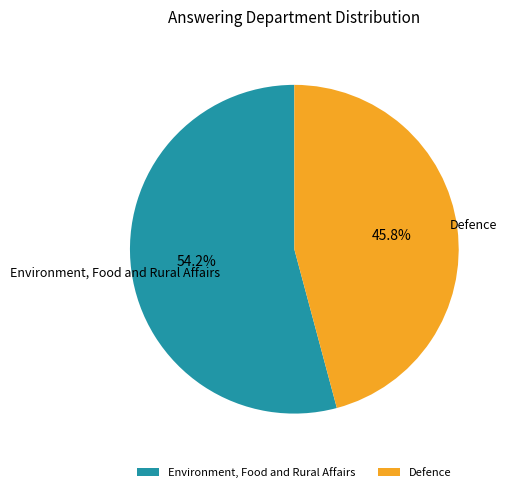

Combined, what portion of the pie is Defence and Environment, Food and Rural Affairs?

100.0%